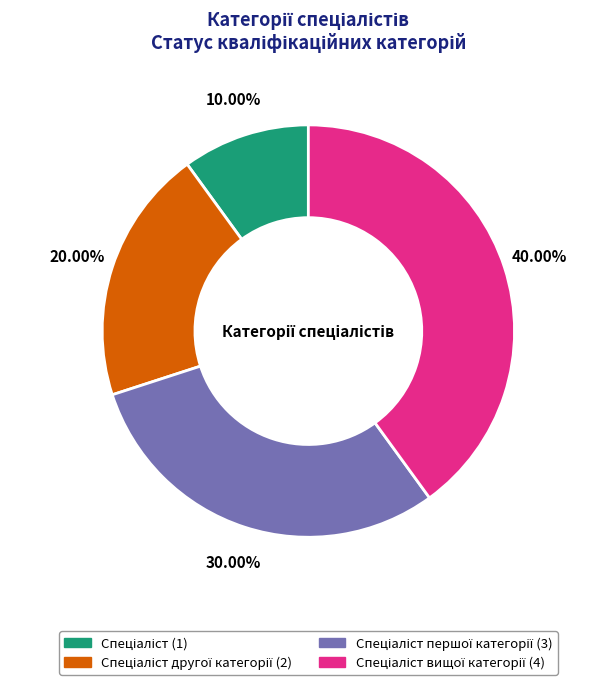

Is there any slice that represents more than half of the pie?

No